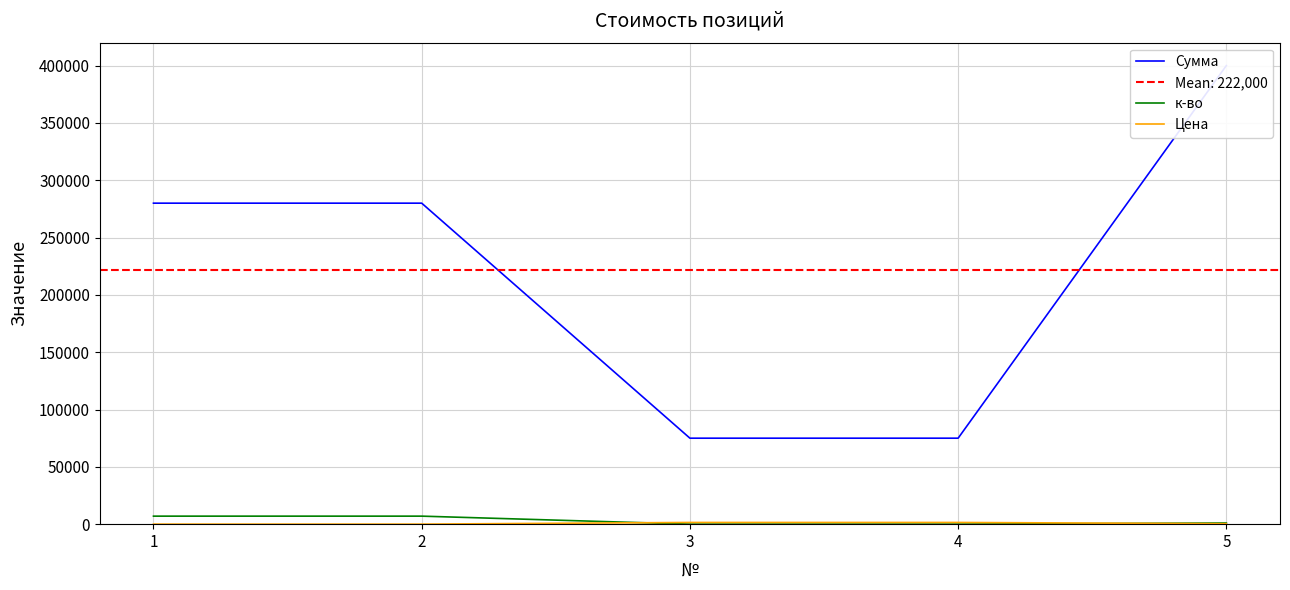

True or false: Сумма has more than 2 interior local peaks.

False